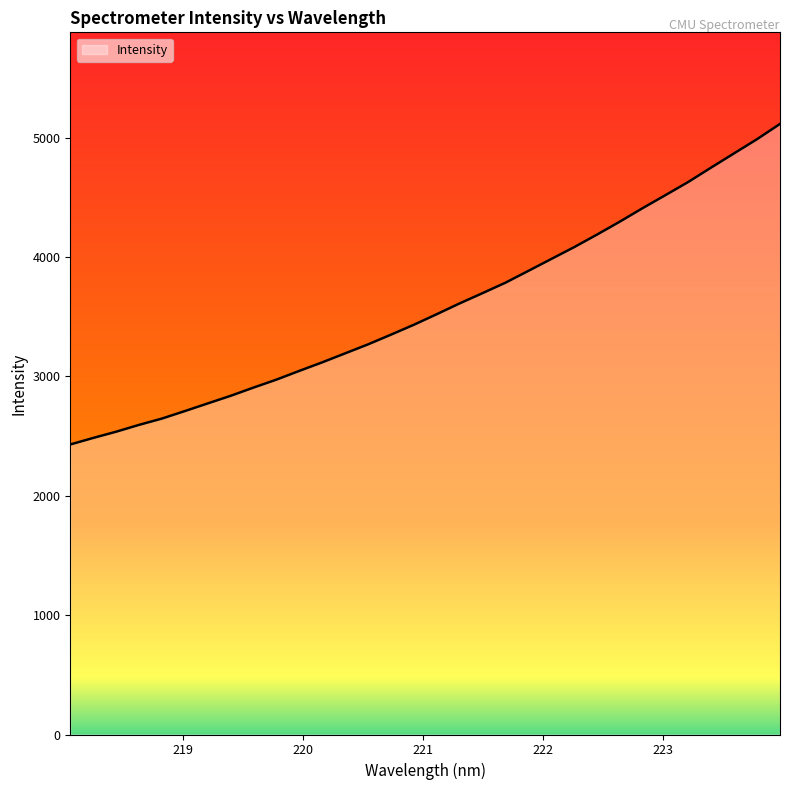

What is the maximum value shown in the chart?

5114.0